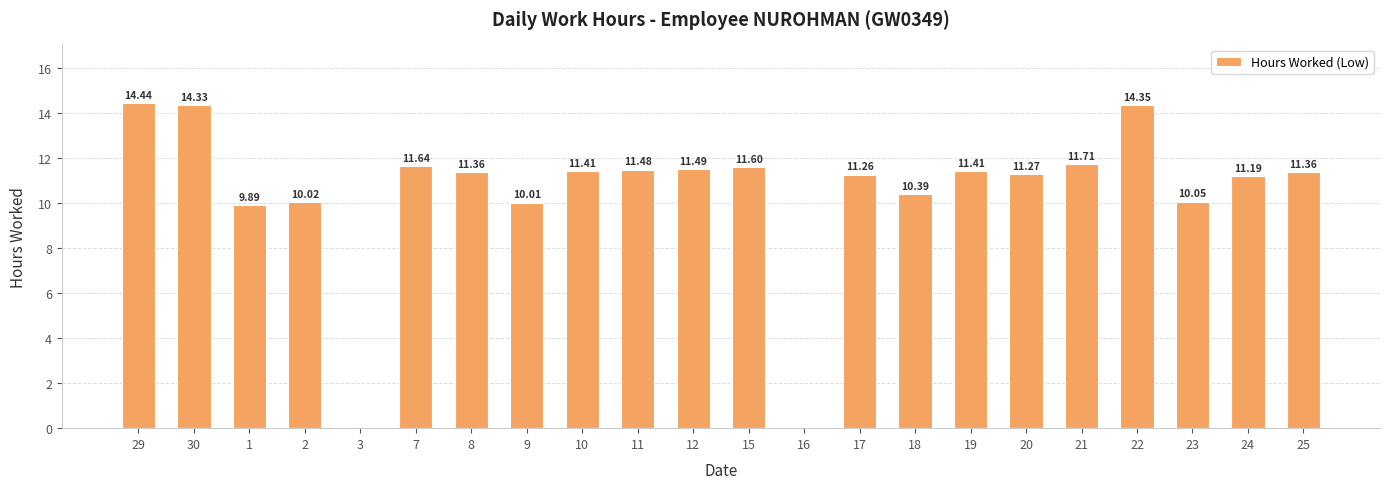

What is the sum of all values?

230.7